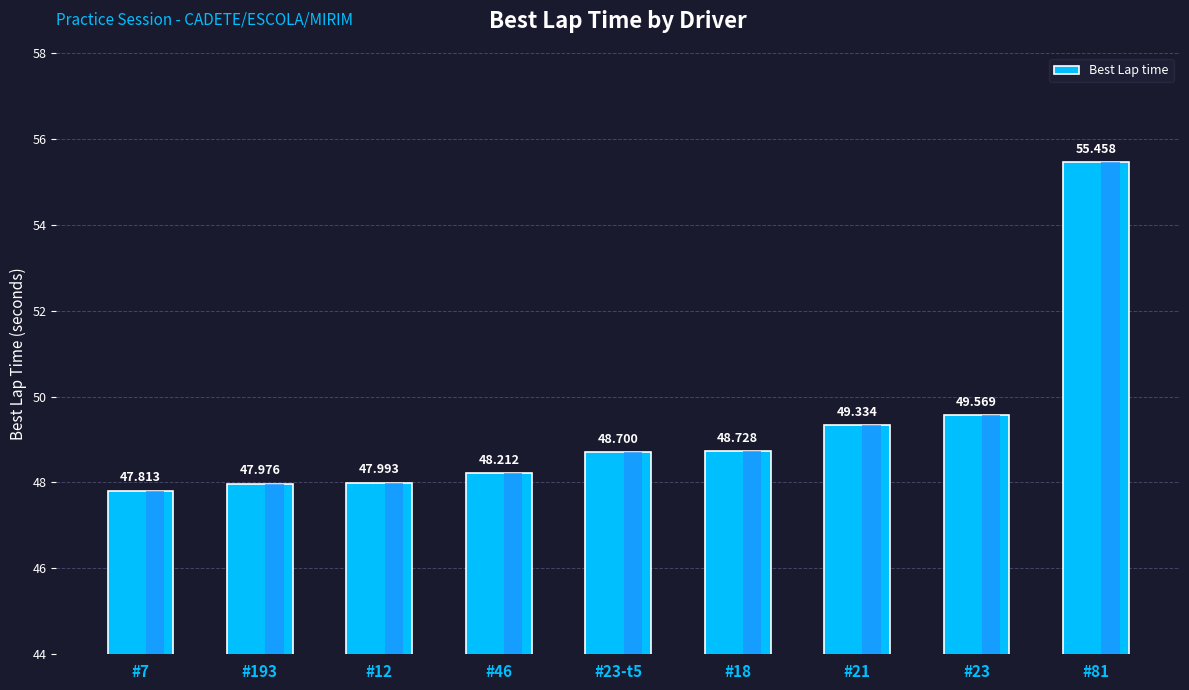

Approximately how many times larger is the value at #23-t5 compared to #23?

1.0